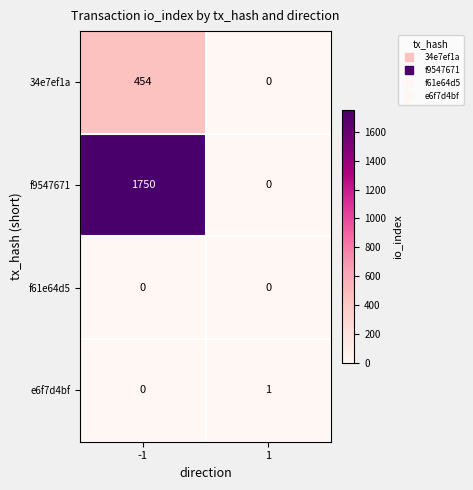

What is the sum of all 34e7ef1a values?

454